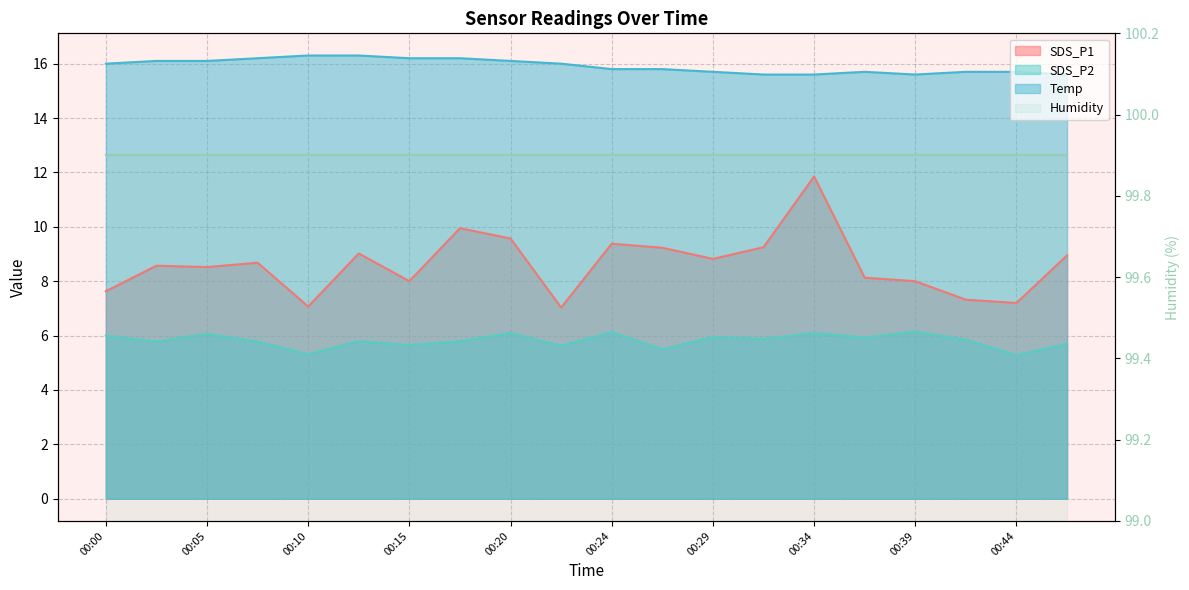

Which has a higher value, 00:29 or 00:46?

00:46